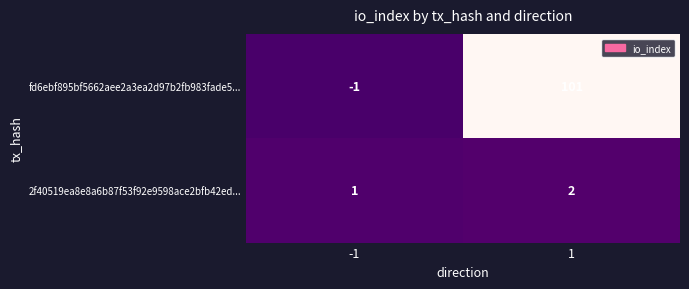

Which series has the widest spread of values?

fd6ebf895bf5662aee2a3ea2d97b2fb983fade5...